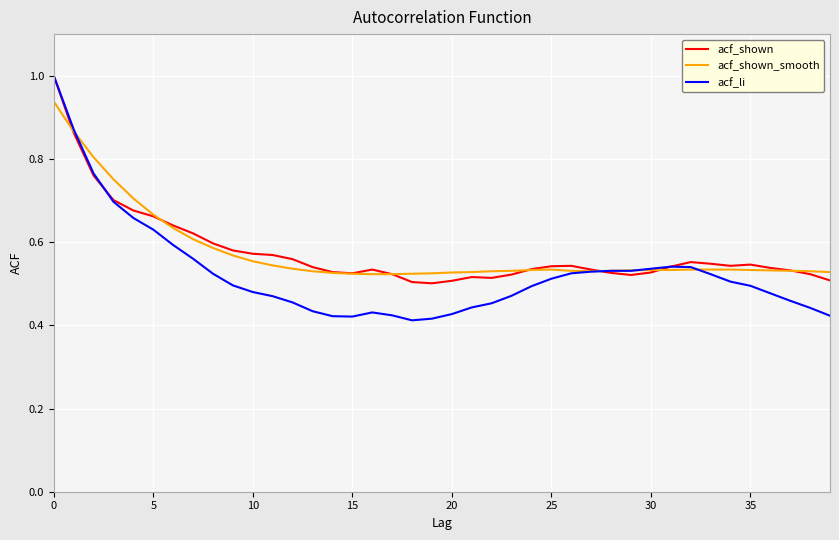

What is the greatest value displayed?

1.0